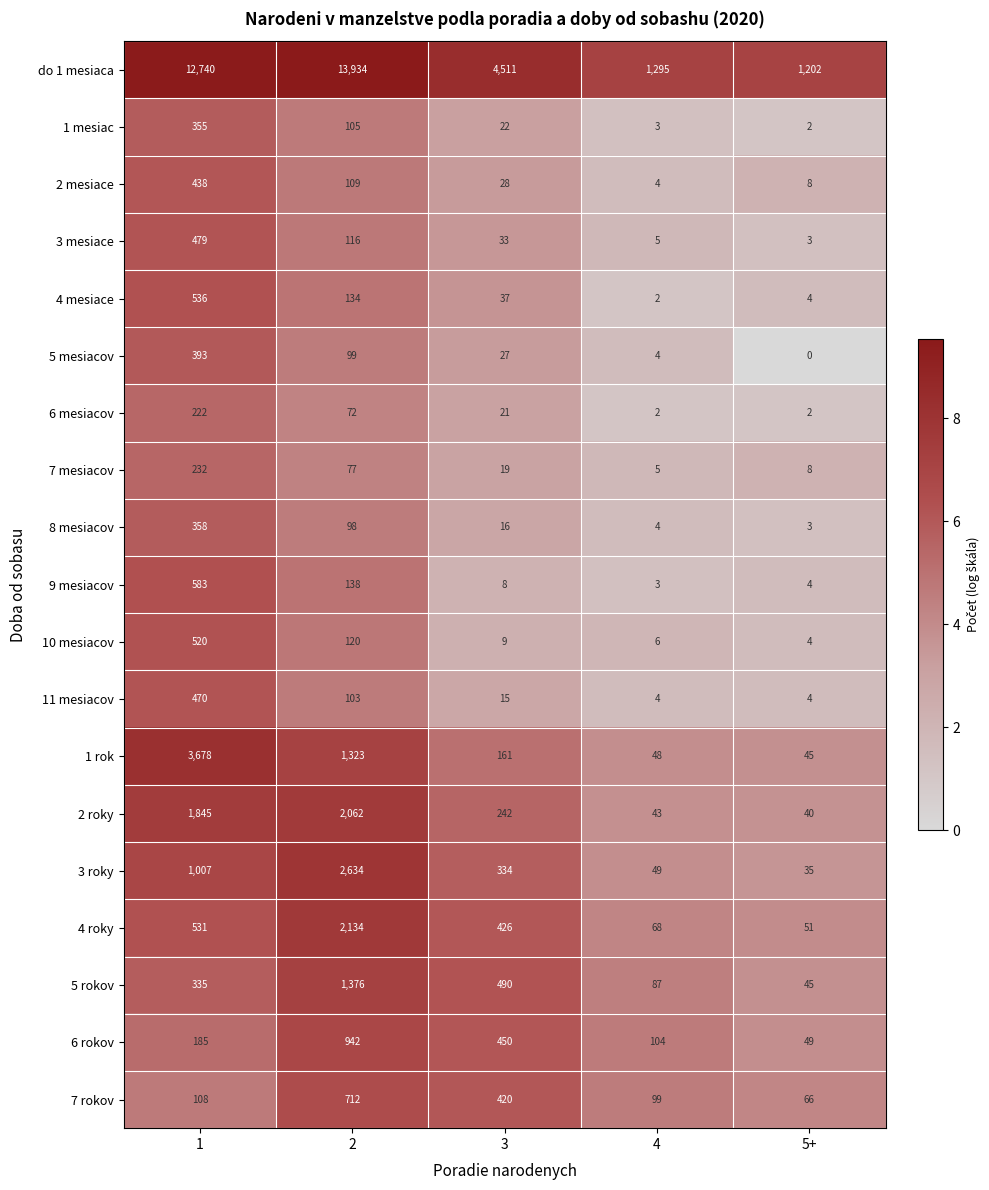

At how many categories does at least one series exceed 4?

5